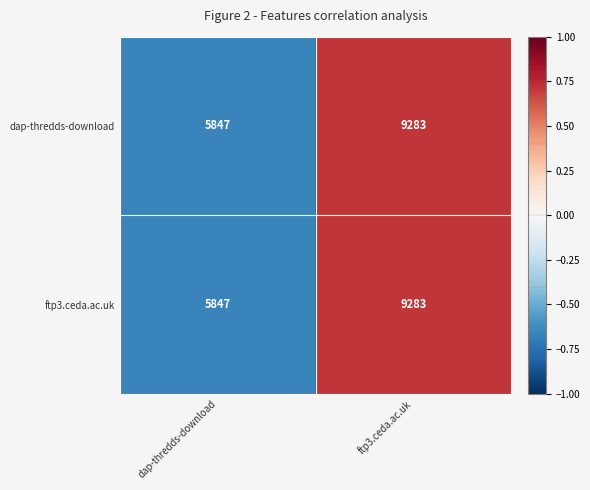

Reading left to right, list all the values displayed in this chart.

dap-thredds-download: dap-thredds-download=5847	ftp3.ceda.ac.uk=9283
ftp3.ceda.ac.uk: dap-thredds-download=5847	ftp3.ceda.ac.uk=9283